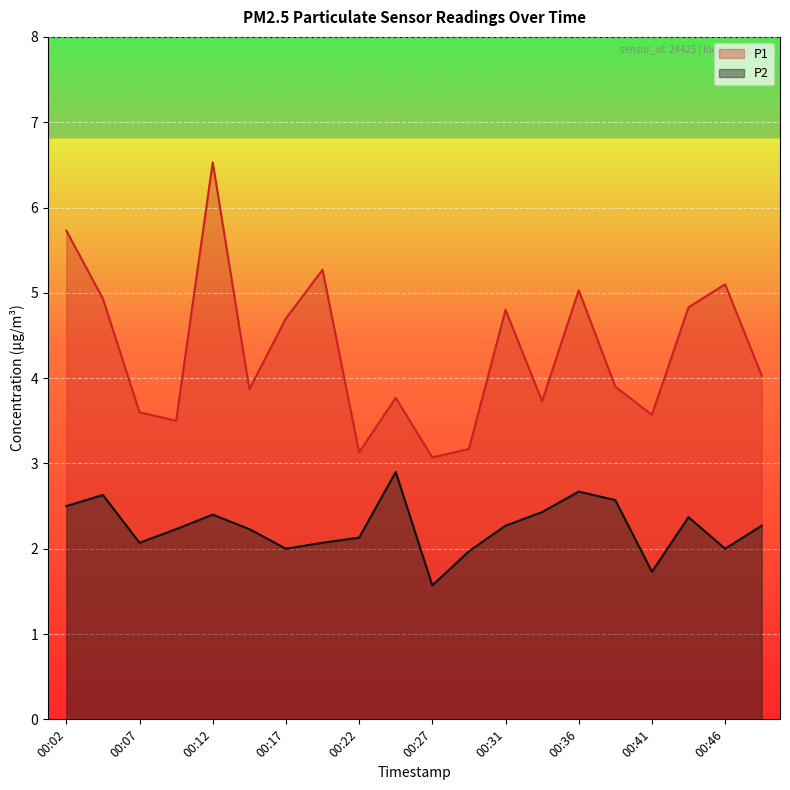

Rank the series at 00:44 from highest to lowest value.

P1, P2